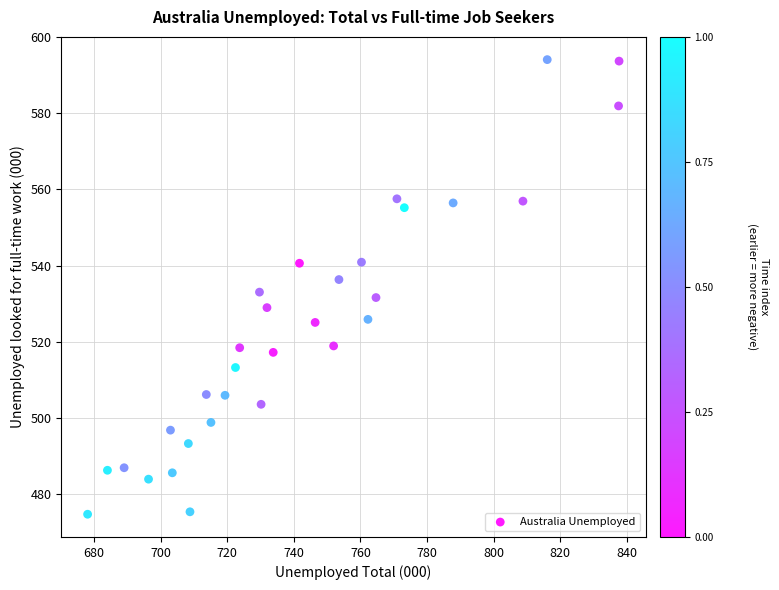

What is the range of X values (max minus min)?

159.5